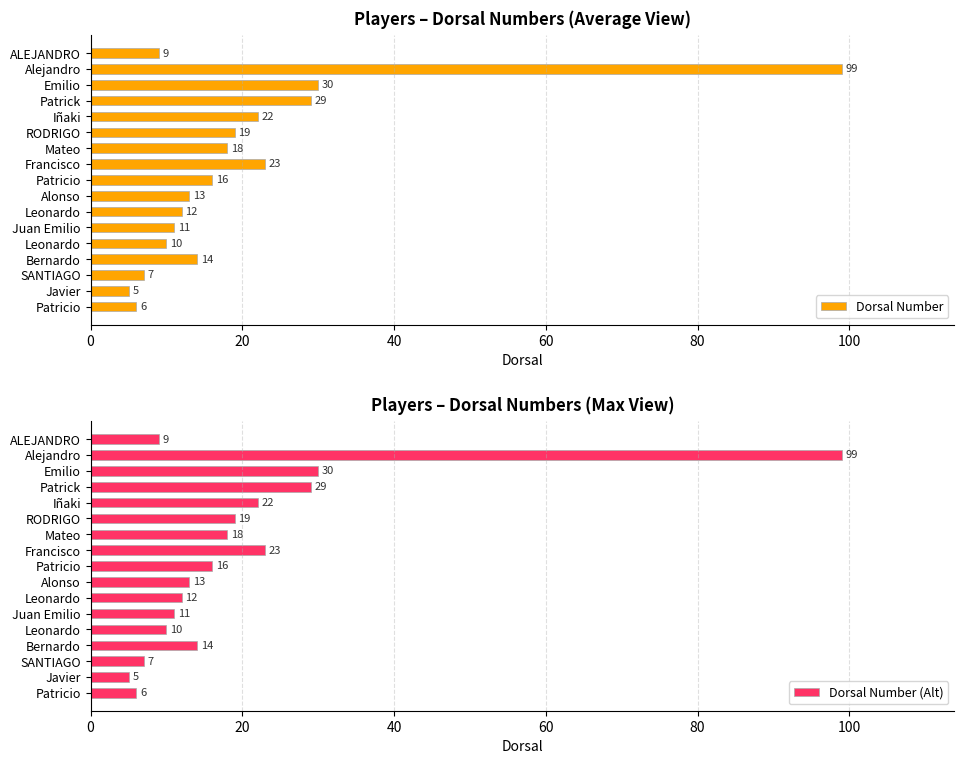

Does the chart contain any negative values?

No